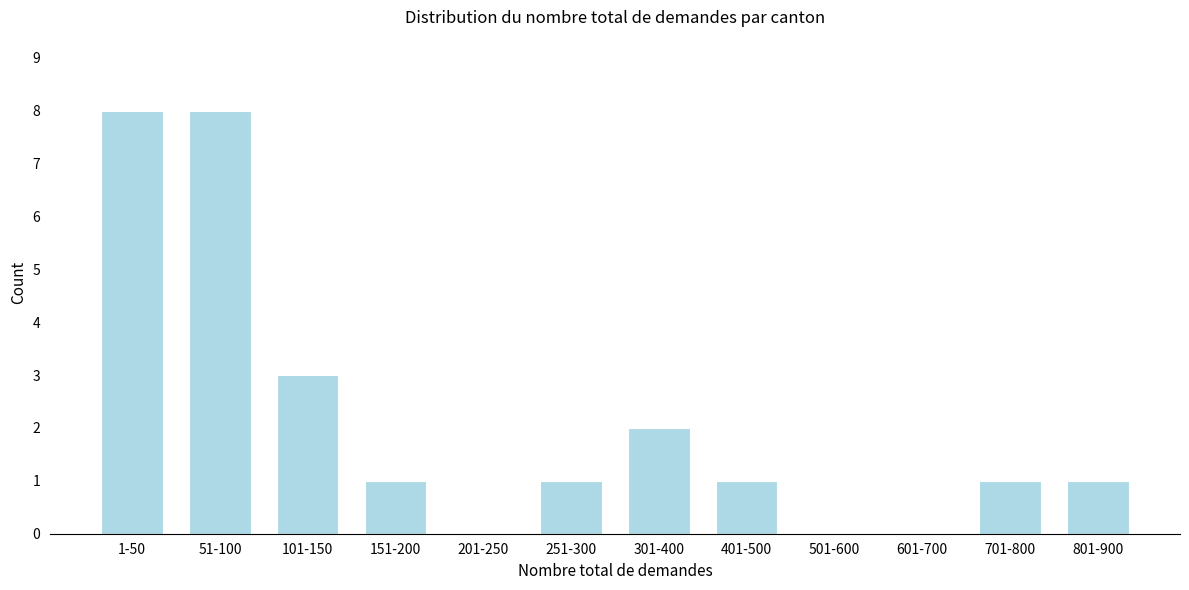

Reading left to right, transcribe all the data shown in this chart.

1-50=8	51-100=8	101-150=3	151-200=1	201-250=0	251-300=1	301-400=2	401-500=1	501-600=0	601-700=0	701-800=1	801-900=1